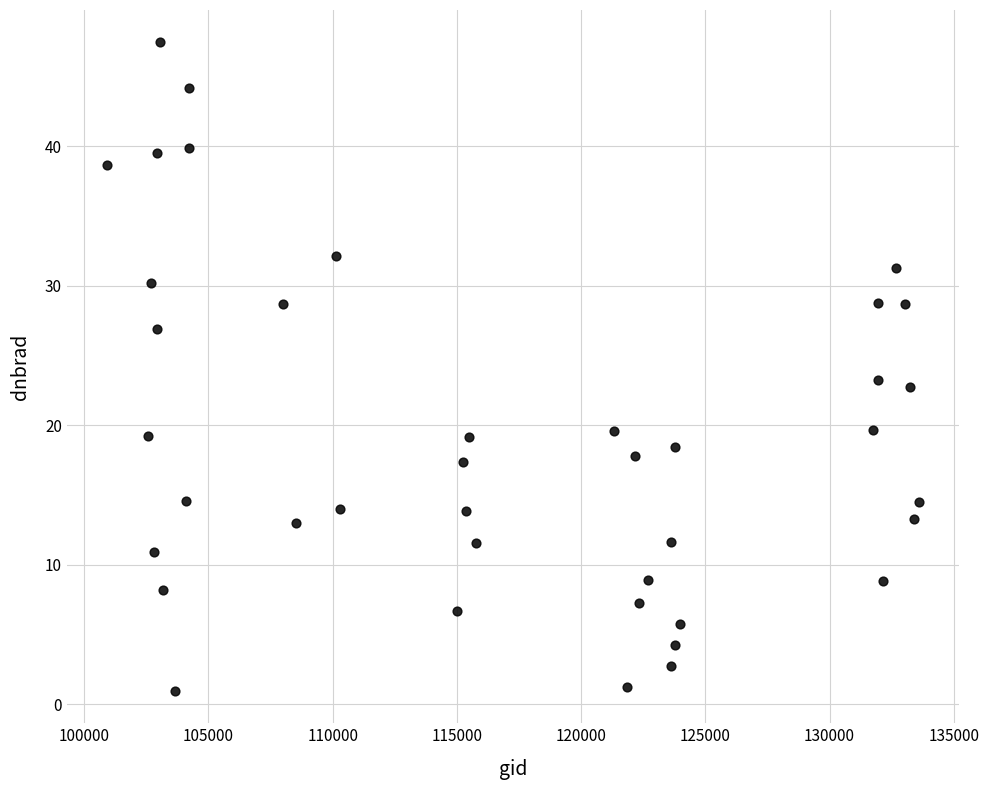

What is the range of X values (max minus min)?

32655.0